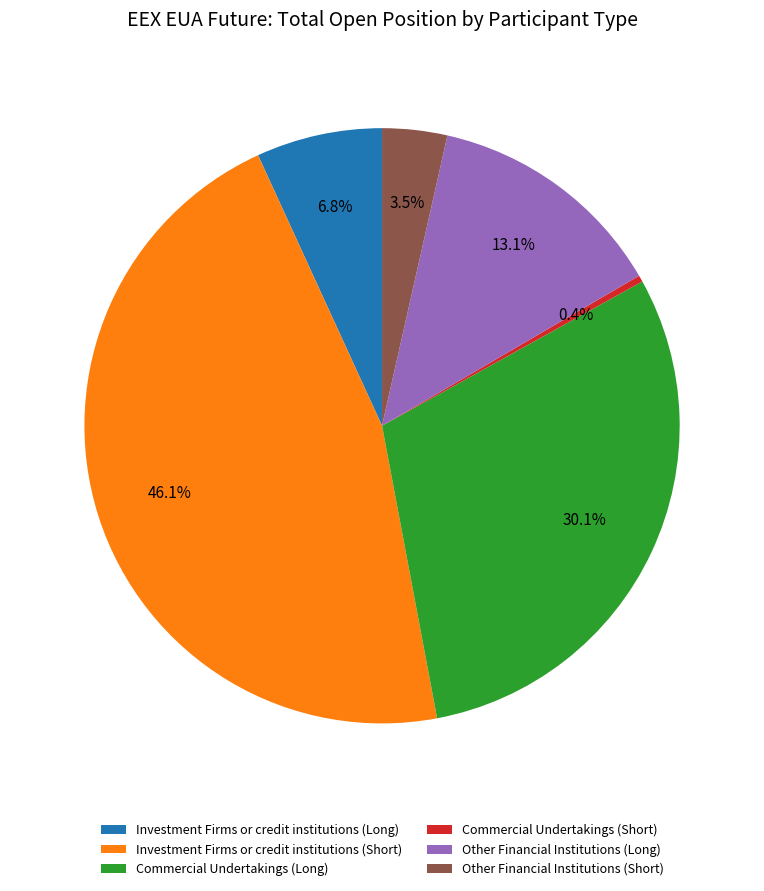

To the nearest percent, what percentage of the pie is Commercial Undertakings (Long)?

30%